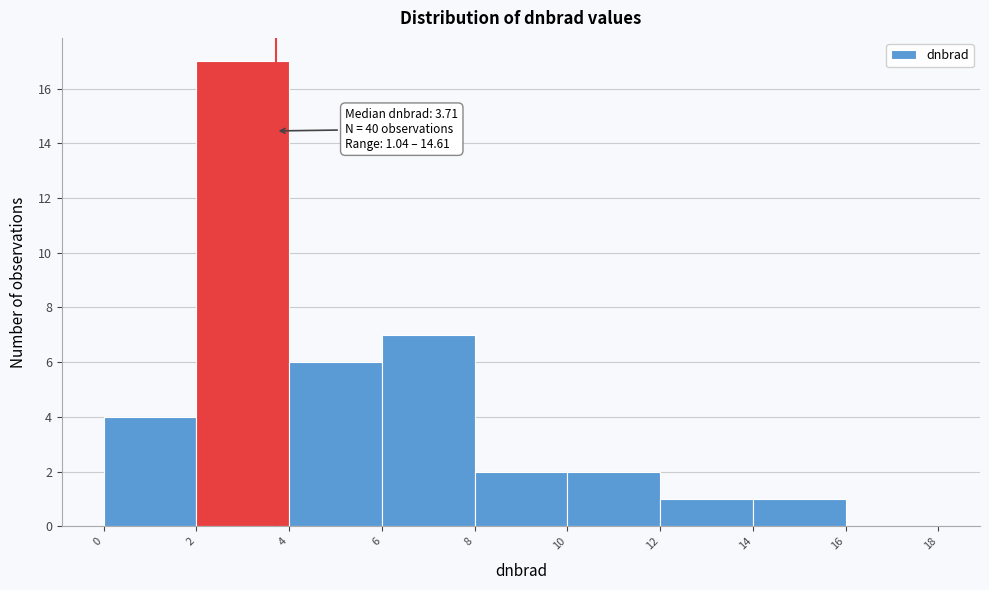

Over which range of the x-axis is the bar tallest?

2 to 4